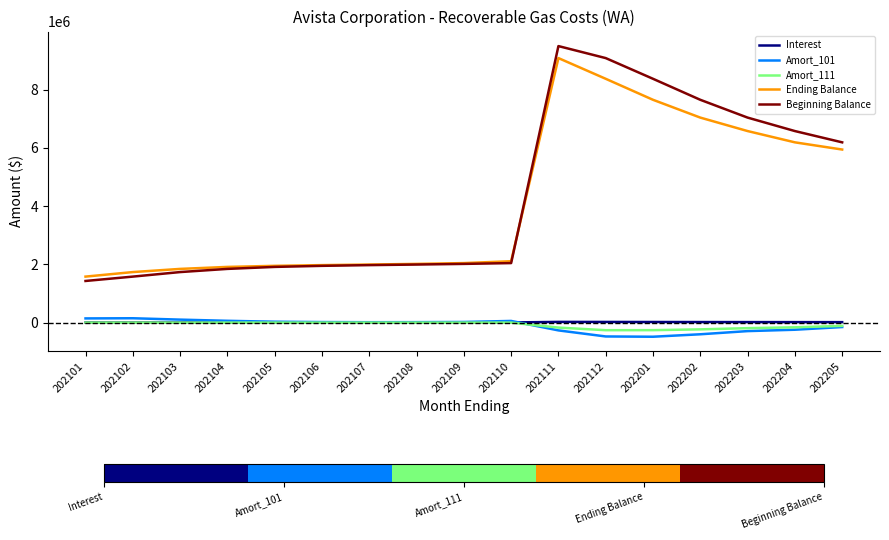

The Beginning Balance series shows 3648184.7 at 202204. True or false?

False